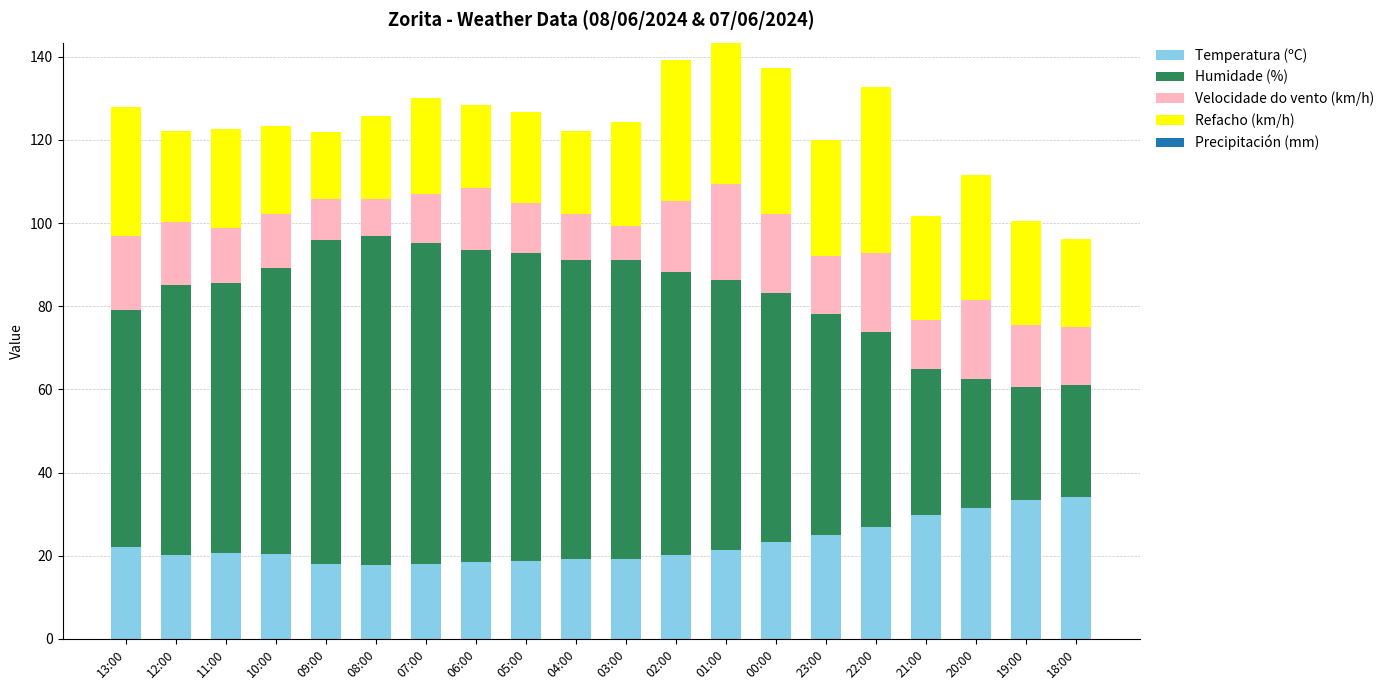

Is it true that Temperatura (ºC) equals 11.8 at 10:00?

False